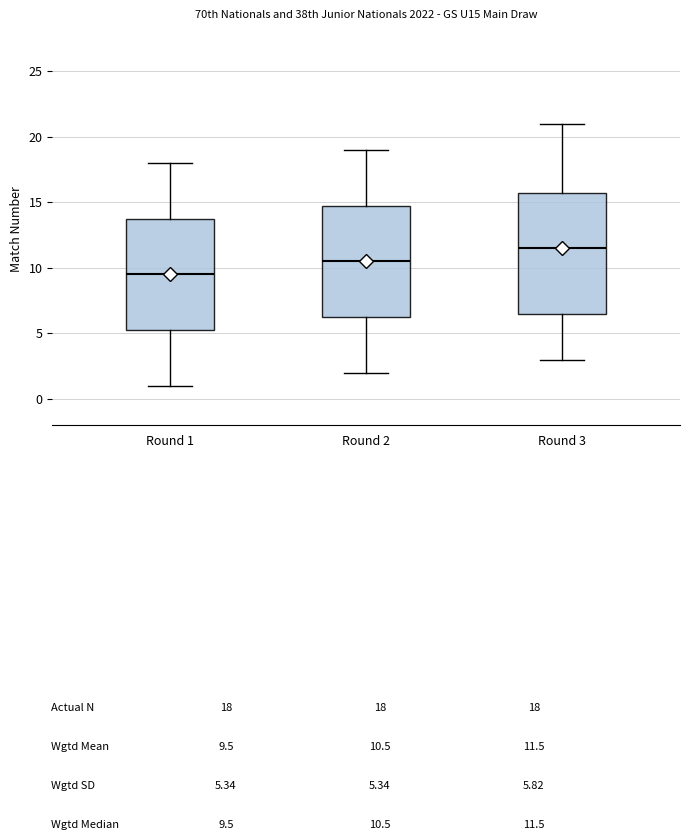

Which box has the lowest median line?

Round 1